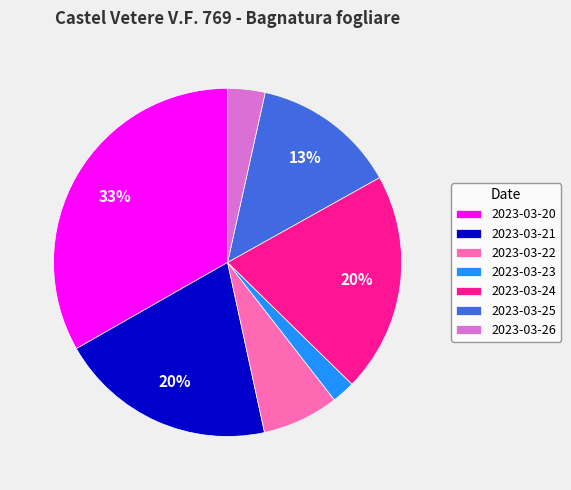

Does any single category account for the majority?

No